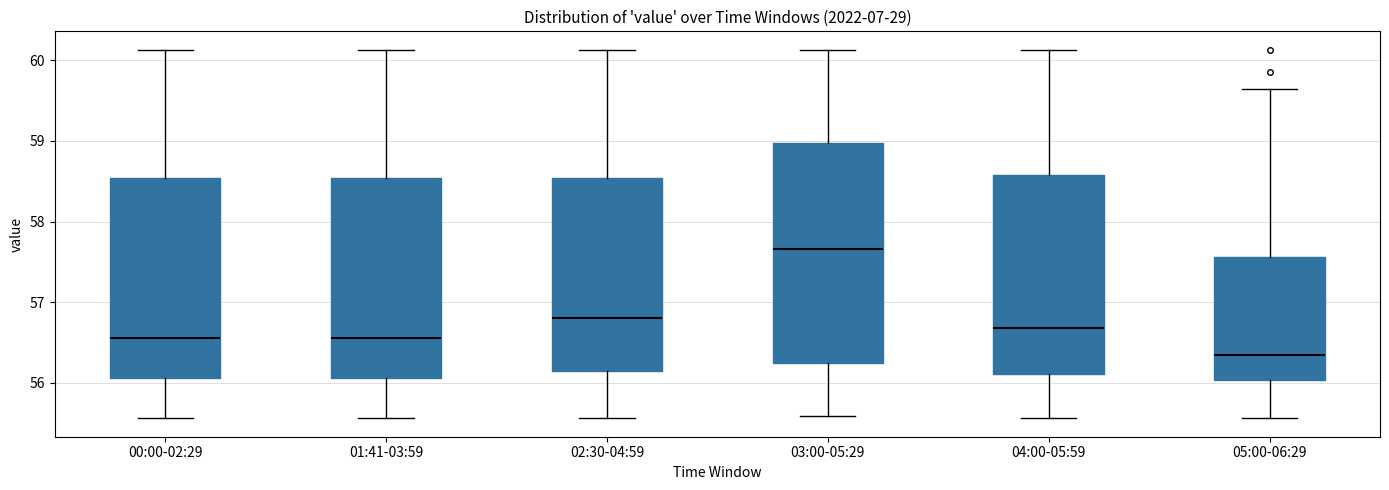

Reading left to right, transcribe this box plot: for each box, give where its median line is, the range the box spans, and where its two whiskers end, as read against the y-axis. The values are not printed on the chart, so give them approximately, as read against the axis.

00:00-02:29: median 56.6, box 56.1 to 58.5, whiskers 55.6 to 60.1
01:41-03:59: median 56.6, box 56.1 to 58.5, whiskers 55.6 to 60.1
02:30-04:59: median 56.8, box 56.1 to 58.5, whiskers 55.6 to 60.1
03:00-05:29: median 57.7, box 56.2 to 59.0, whiskers 55.6 to 60.1
04:00-05:59: median 56.7, box 56.1 to 58.6, whiskers 55.6 to 60.1
05:00-06:29: median 56.4, box 56.0 to 57.6, whiskers 55.6 to 59.6